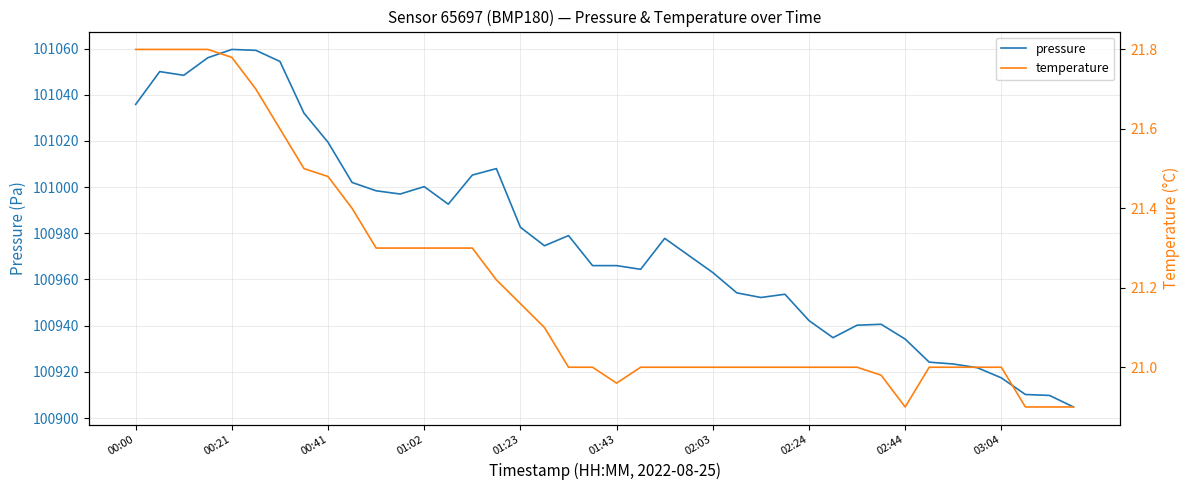

At which label does pressure first exceed 100974?

00:00